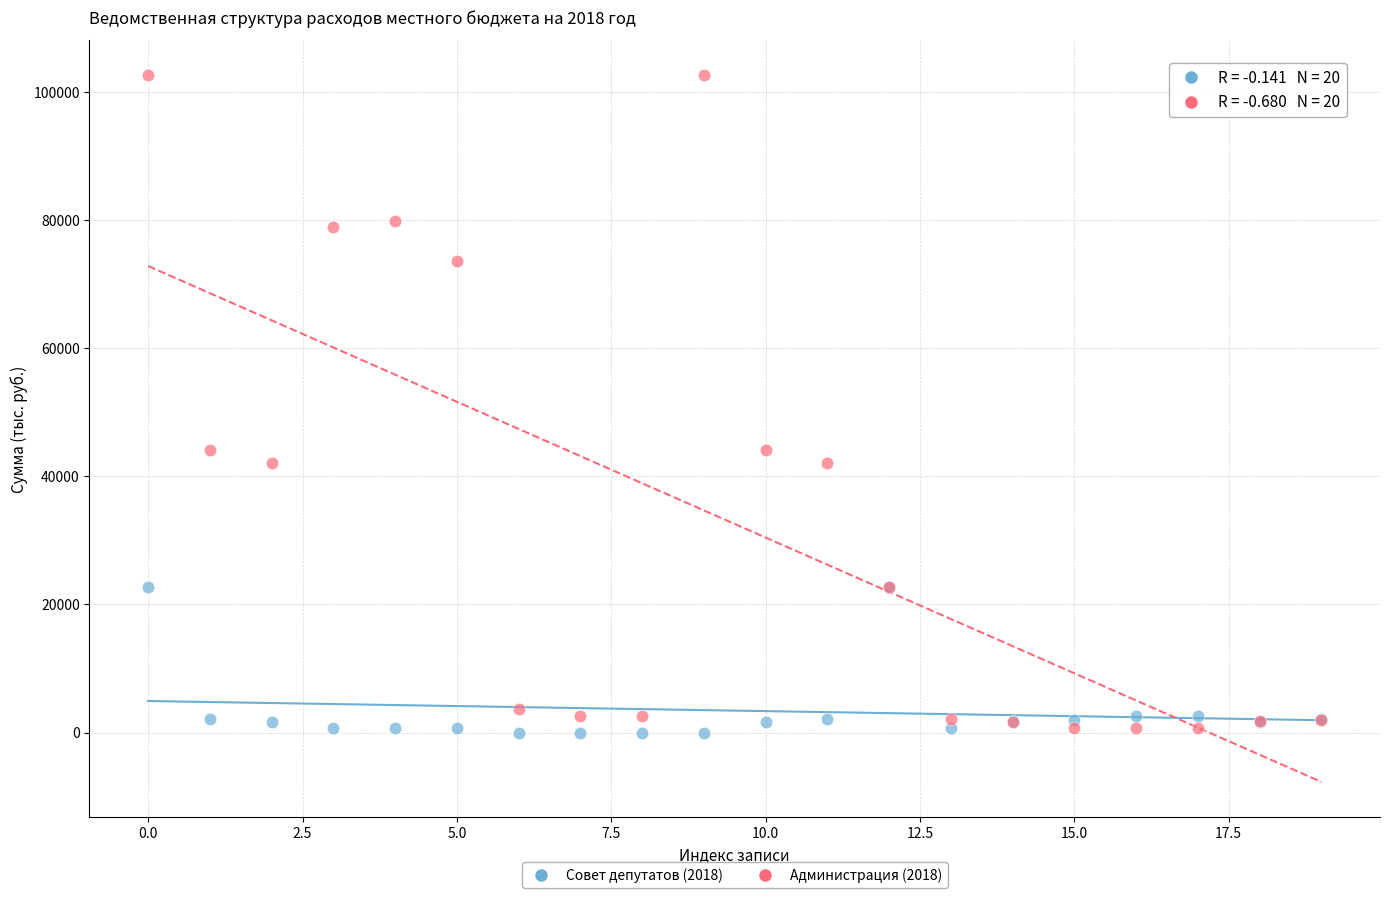

Which series contains the highest Y value?

Администрация (2018)